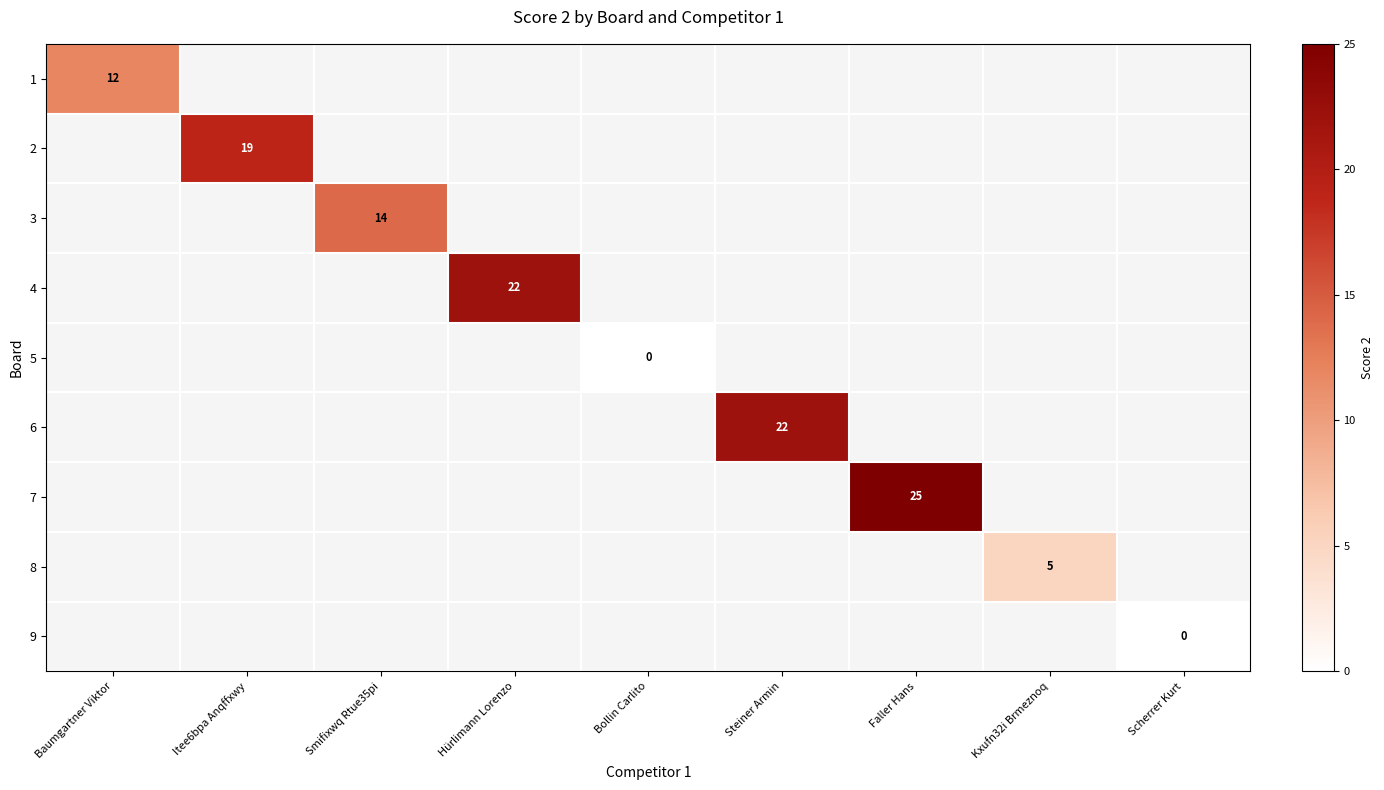

Is it true that 8 equals 8 at Kxufn32i Brmeznoq?

False